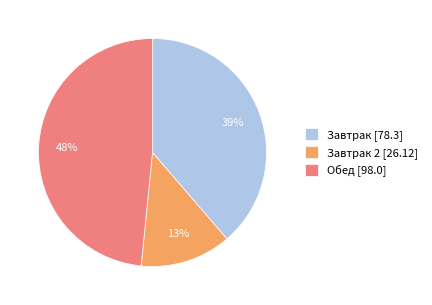

Which slice is the smallest?

Завтрак 2 [26.12]